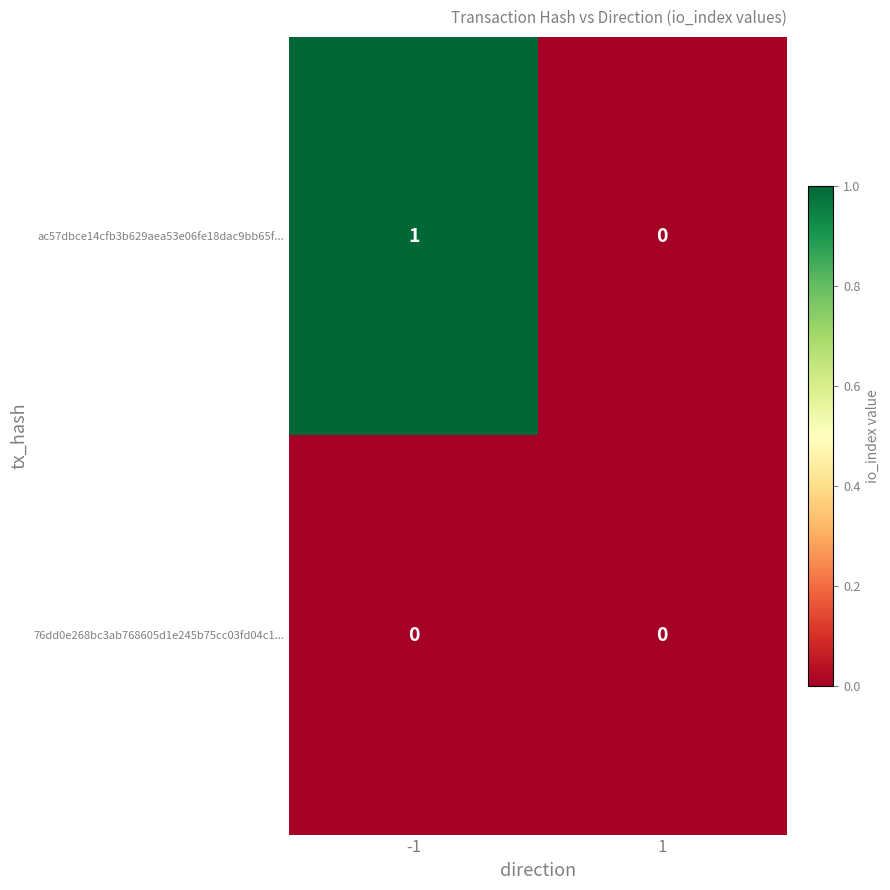

Rank the series by their average value, from lowest to highest.

76dd0e268bc3ab768605d1e245b75cc03fd04c1..., ac57dbce14cfb3b629aea53e06fe18dac9bb65f...